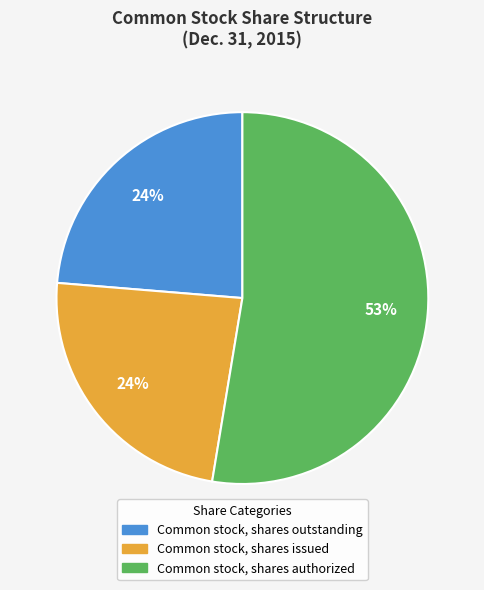

To the nearest percent, what percentage of the pie is Common stock, shares issued?

24%